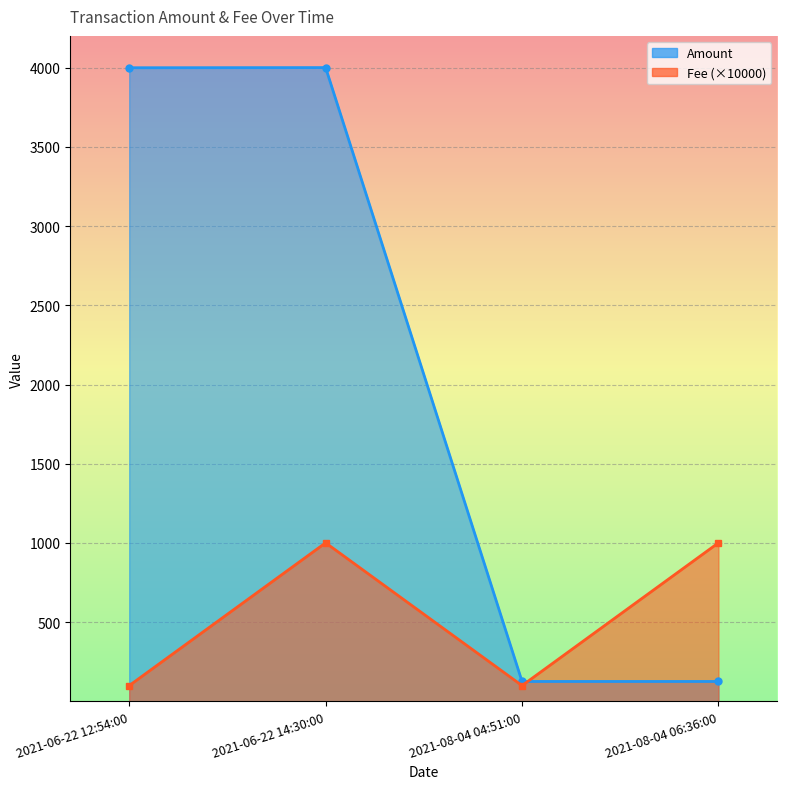

In Fee, how many points are lower than both neighbors (excluding endpoints)?

1